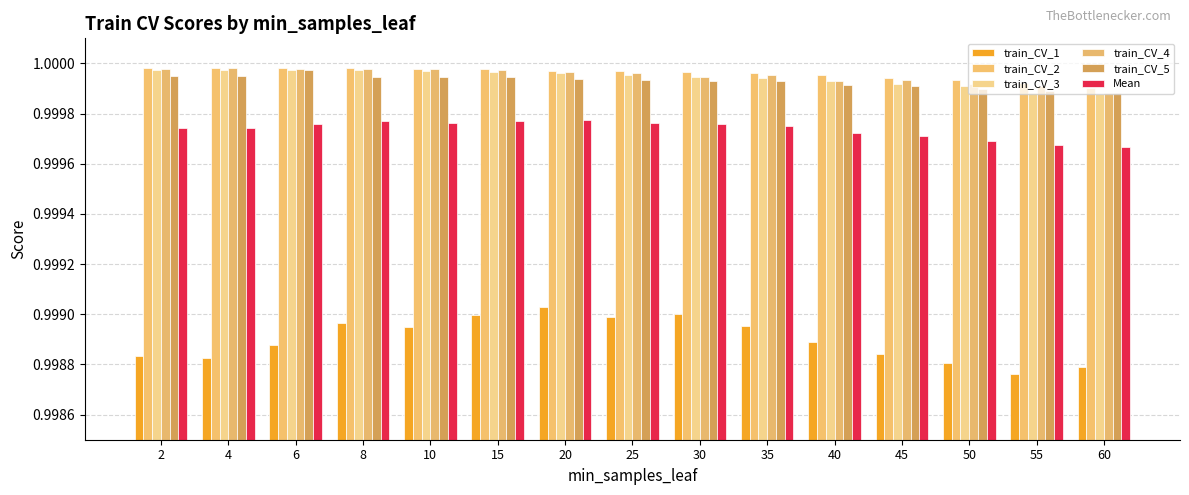

Count the number of categories in the chart.

15